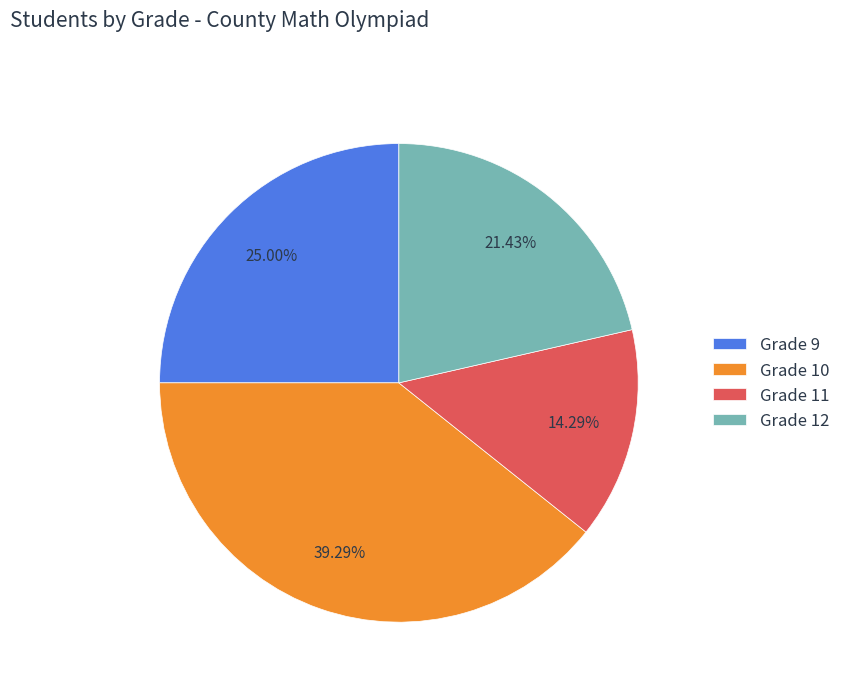

What is the ratio of the value at Grade 11 to the value at Grade 12?

0.7